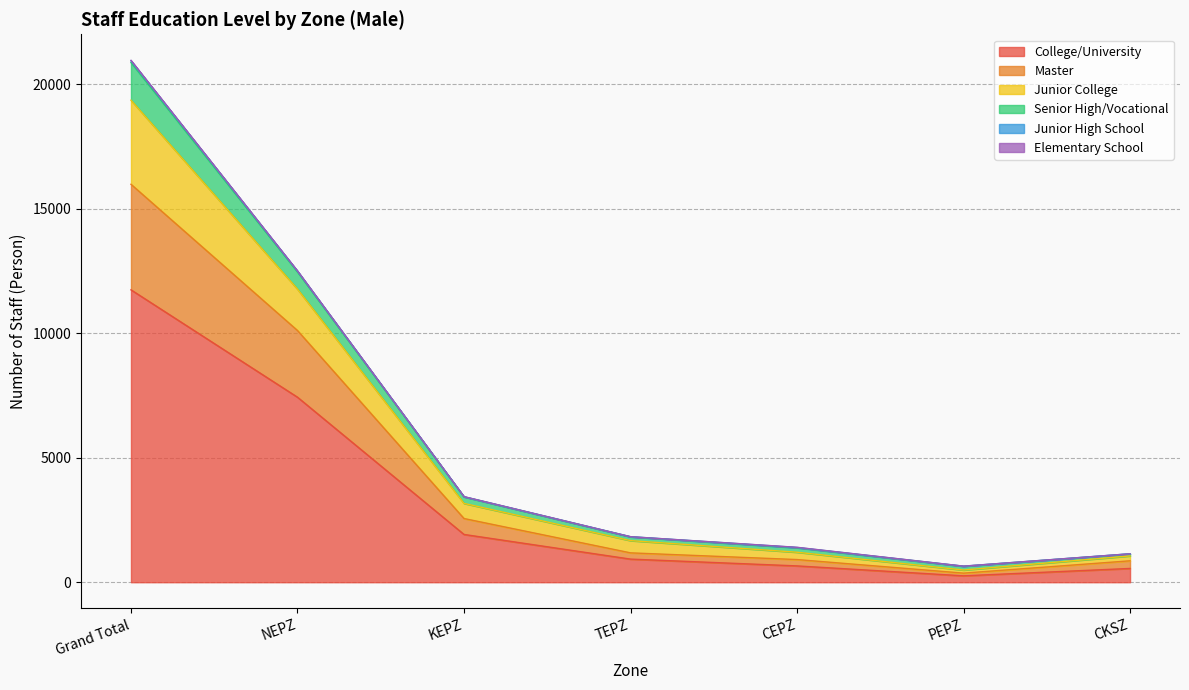

The Senior High/Vocational series shows 2340 at CEPZ. True or false?

False